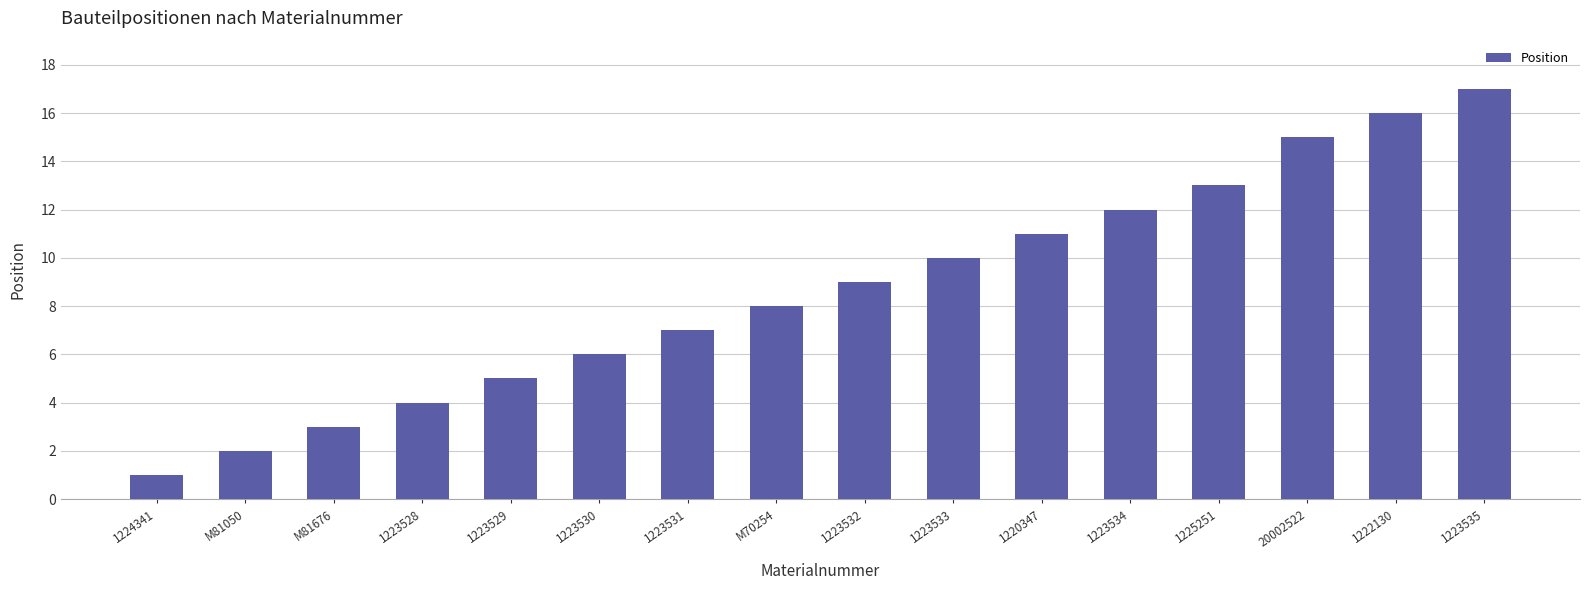

Rank the categories by value from lowest to highest.

1224341, M81050, M81676, 1223528, 1223529, 1223530, 1223531, M70254, 1223532, 1223533, 1220347, 1223534, 1225251, 20002522, 1222130, 1223535